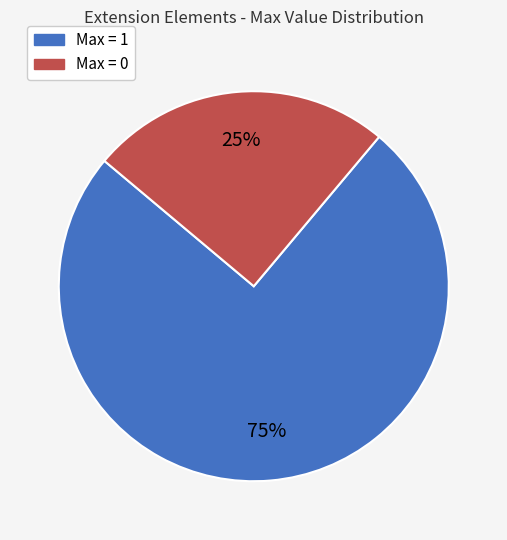

Is it true that Max = 0 is 12% of the pie?

False